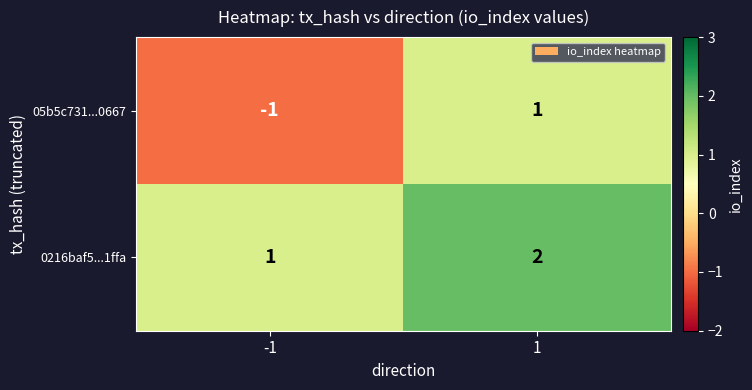

Which series has the largest range (max minus min)?

05b5c731...0667